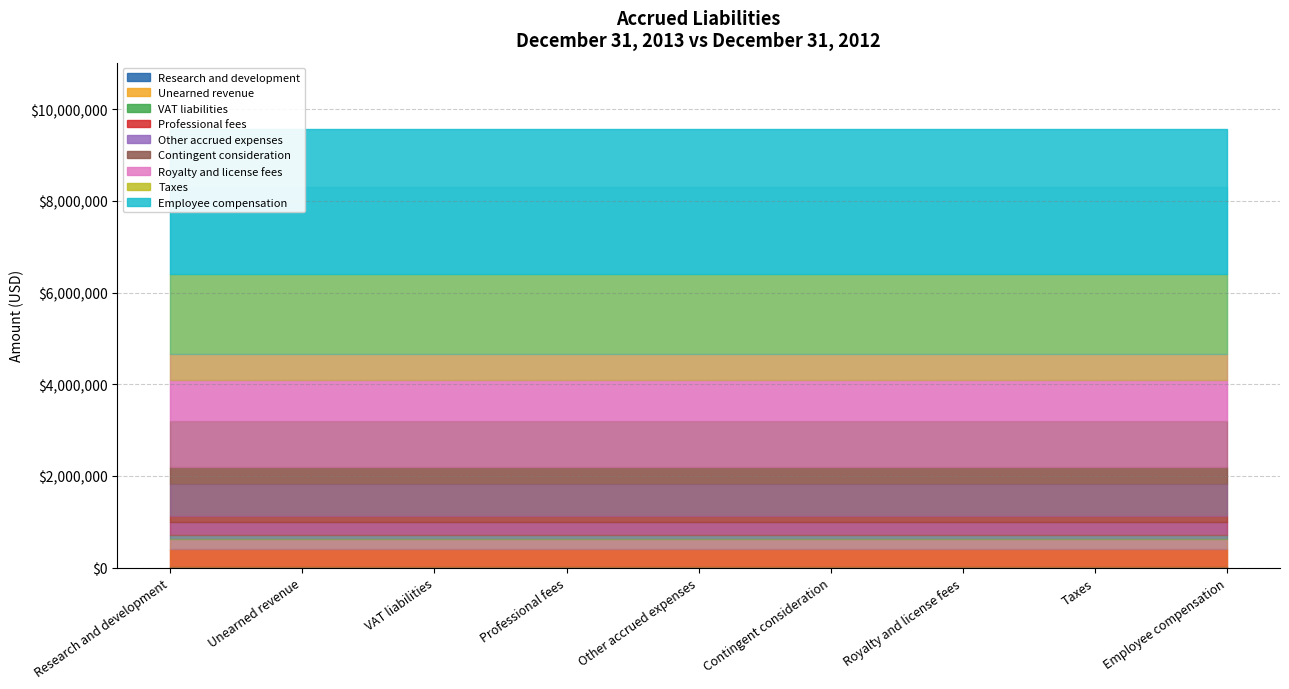

How many categories are shown in the chart?

9